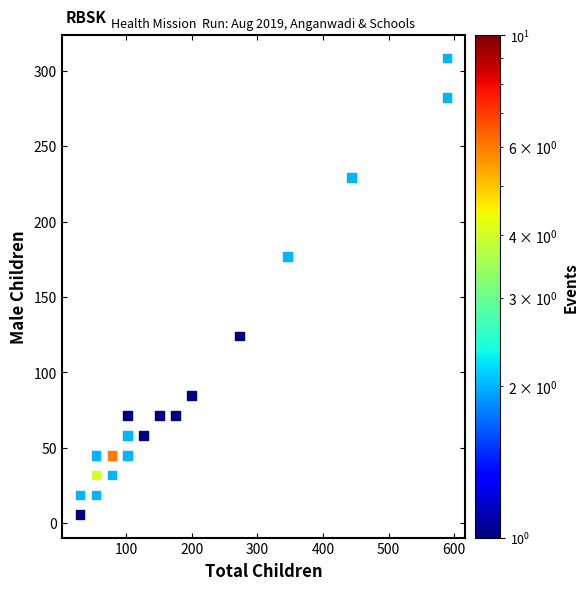

What Y value in the scatter plot is closest to 156?

176.8